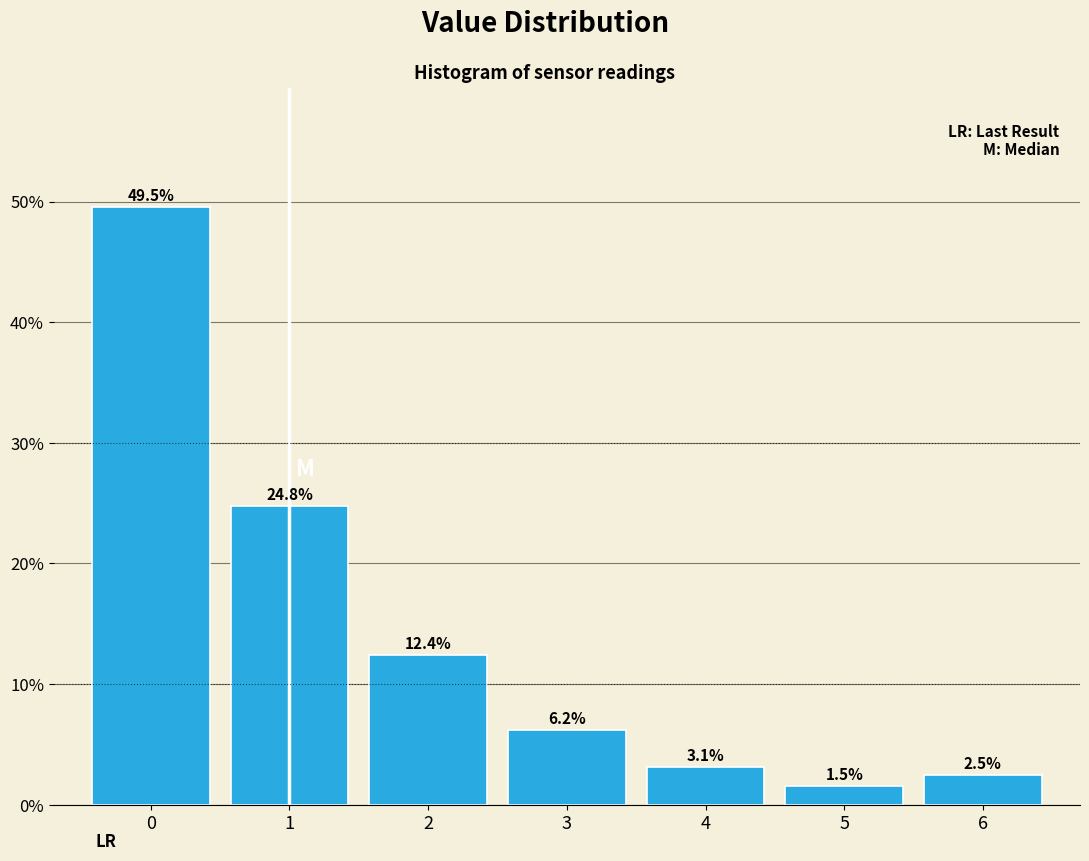

Reading left to right, list all the values displayed in this chart.

0=49.5	1=24.8	2=12.4	3=6.2	4=3.1	5=1.5	6=2.5